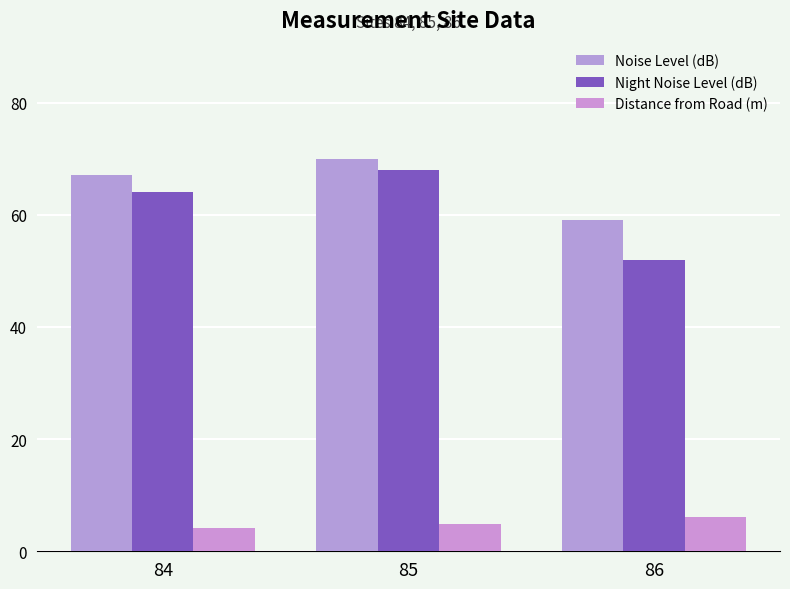

Rank the series at 86 from lowest to highest value.

Distance from Road (m), Night Noise Level (dB), Noise Level (dB)